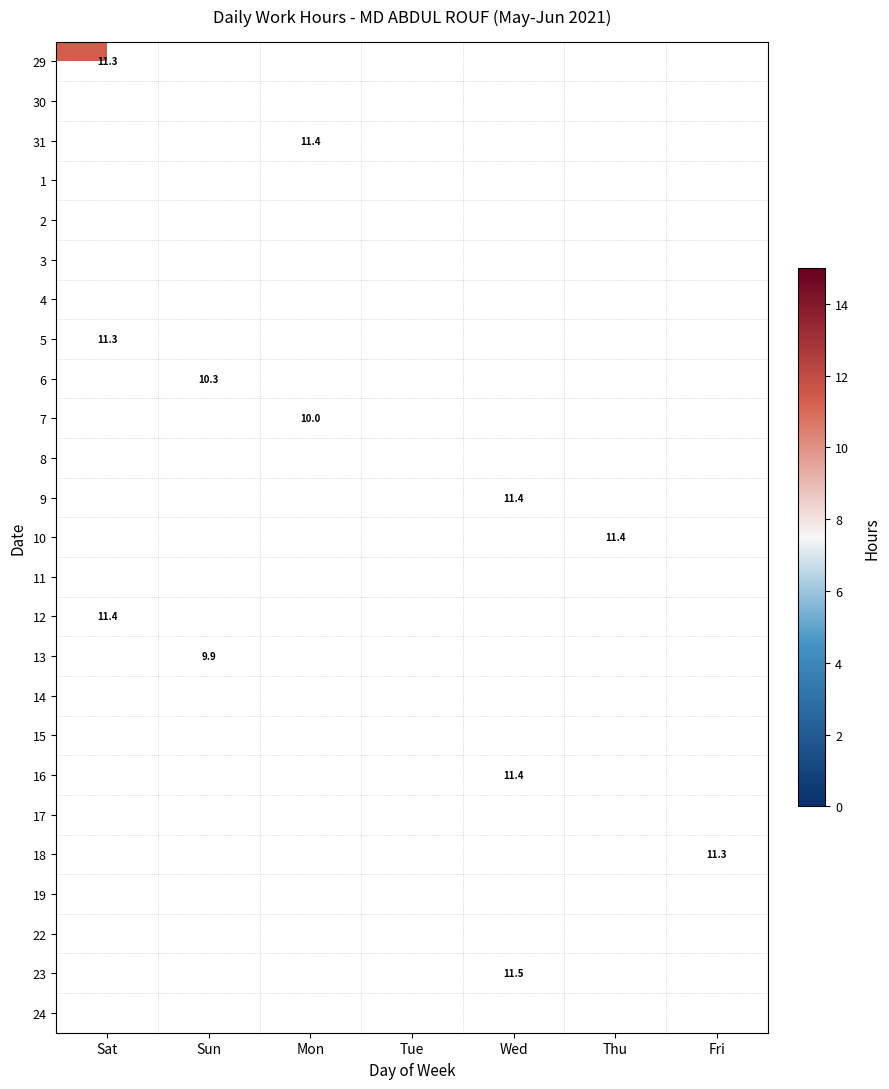

Between Fri and Sat, which is larger?

Sat